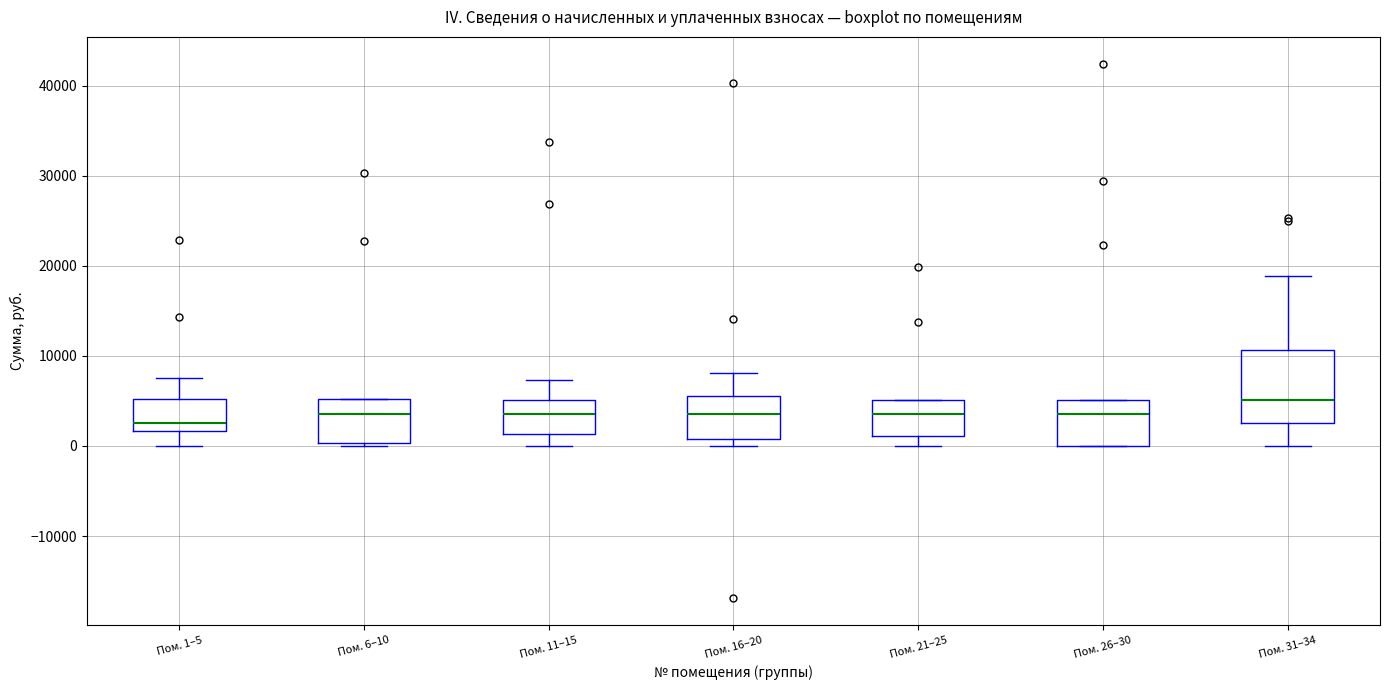

Which box is the tallest, from its lower edge to its upper edge?

Пом. 31–34